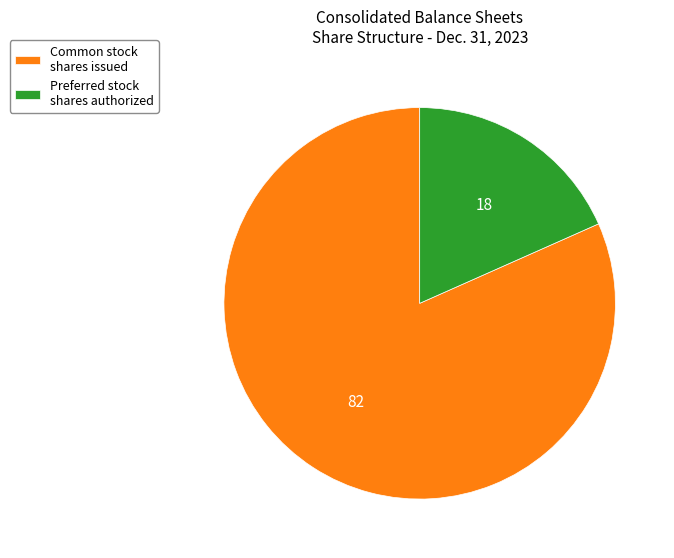

Does Preferred stock shares authorized represent more than half of the total?

No